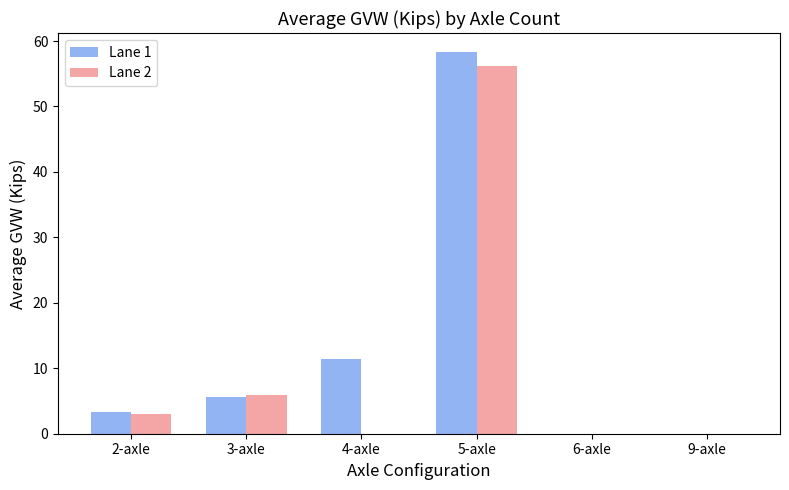

Which series changed the most between 4-axle and 5-axle?

Lane 2